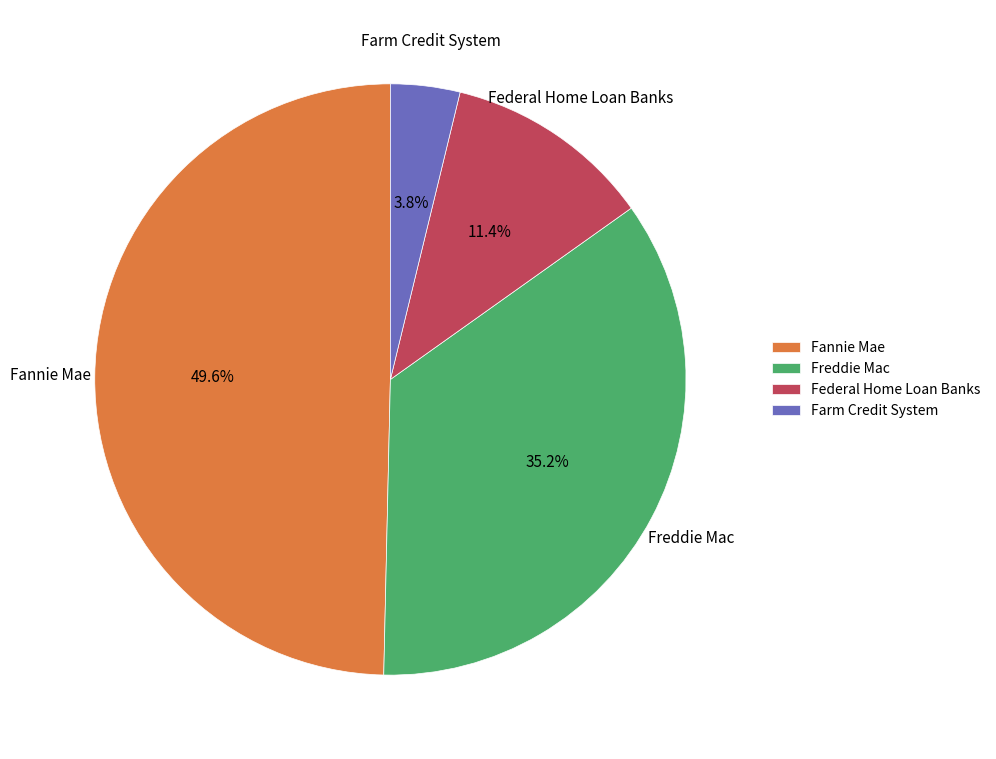

Count the number of slices in the pie.

4